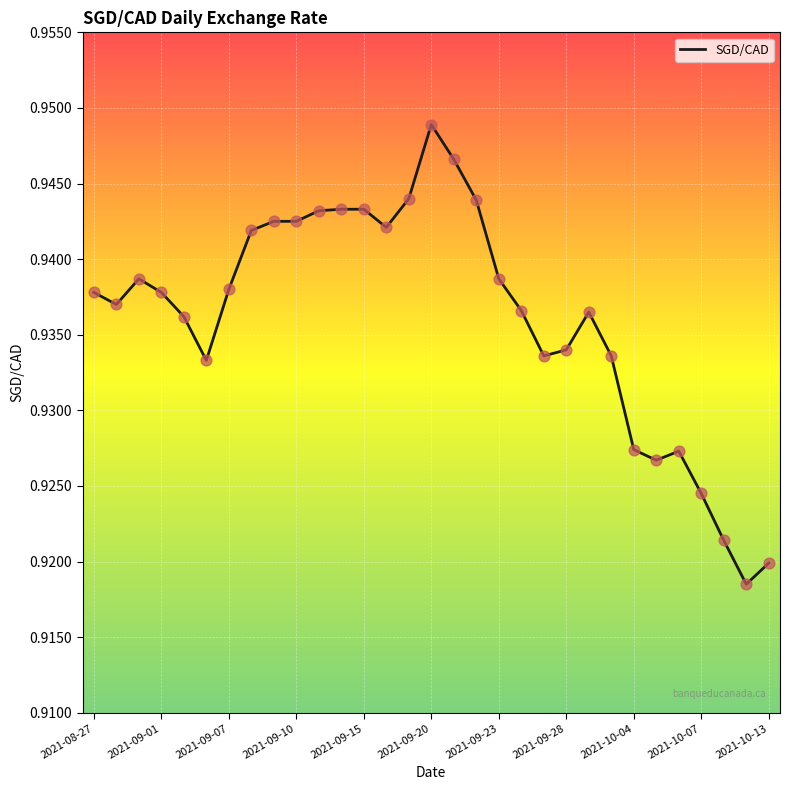

How many lines are shown in the chart?

1